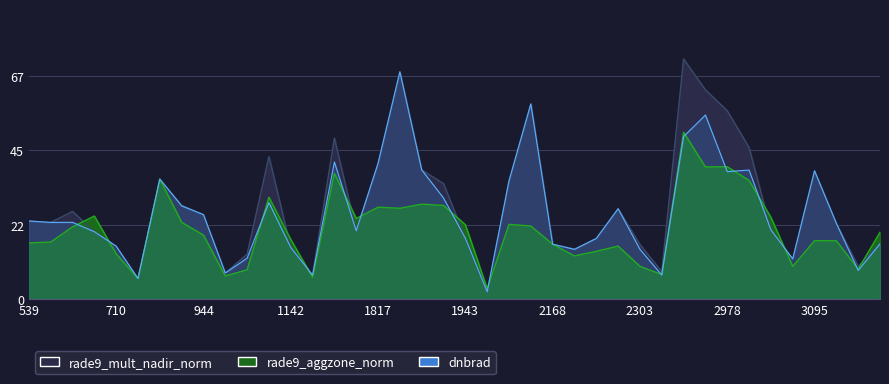

What is the maximum value for rade9_mult_nadir_norm?

72.6